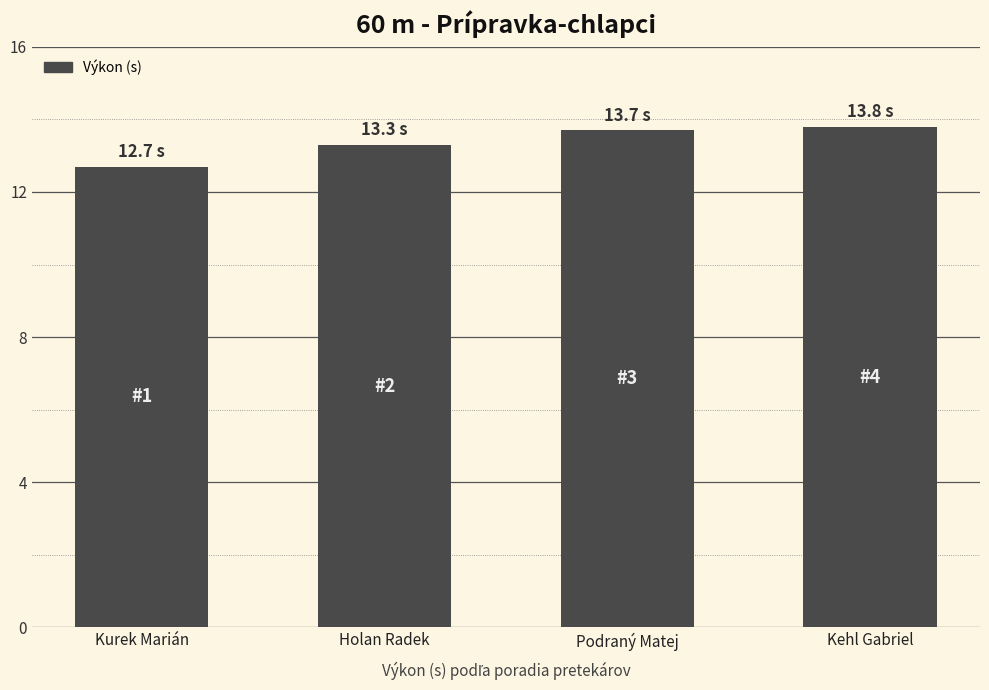

Is it true that the value at Kehl Gabriel is 13.8?

True